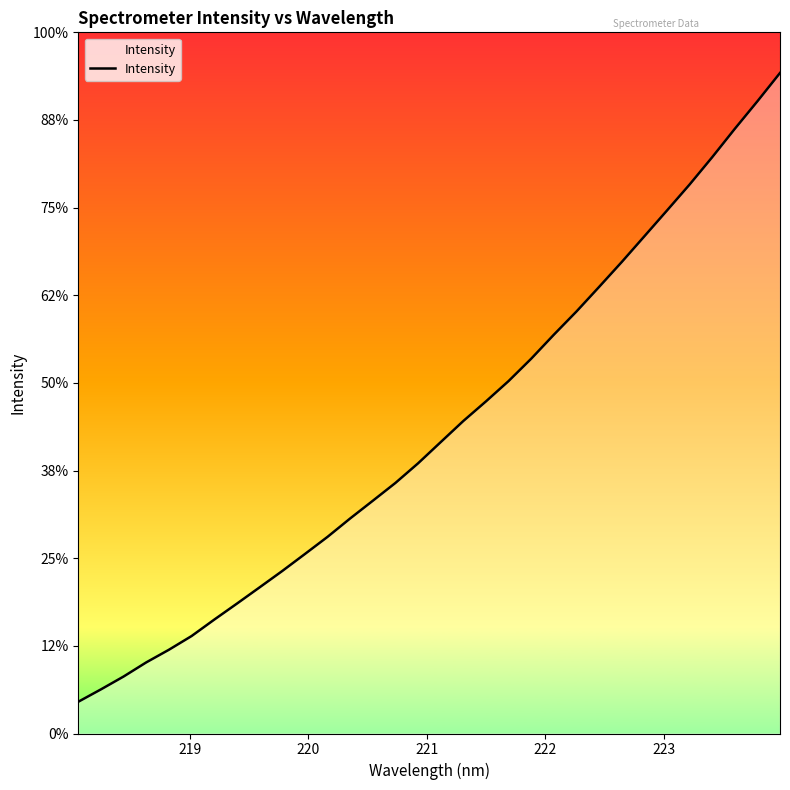

Reading left to right, list all the values displayed in this chart.

1367.9	1394.4	1421.9	1452.1	1479.2	1508.5	1543.6	1577.8	1612.5	1647.5	1683.9	1720.6	1760.0	1797.9	1836.0	1877.9	1923.3	1968.5	2010.5	2053.9	2101.8	2153.1	2202.8	2255.3	2308.6	2363.6	2418.7	2474.3	2532.8	2593.5	2652.4	2713.1